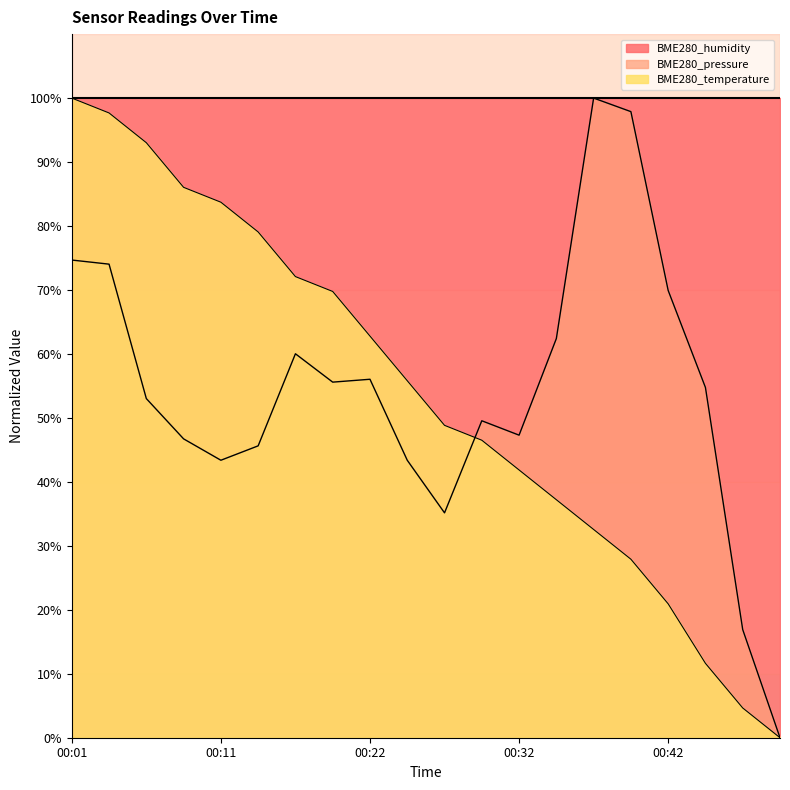

How many values in BME280_pressure are above zero?

19